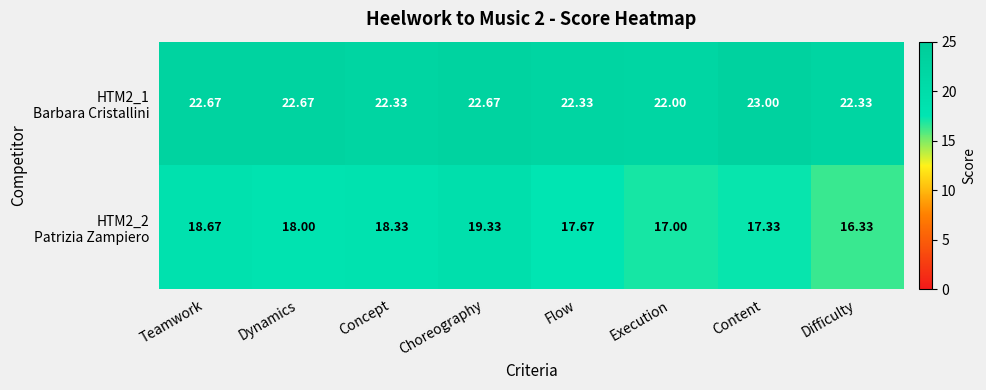

Which label corresponds to the largest value in the chart?

Content